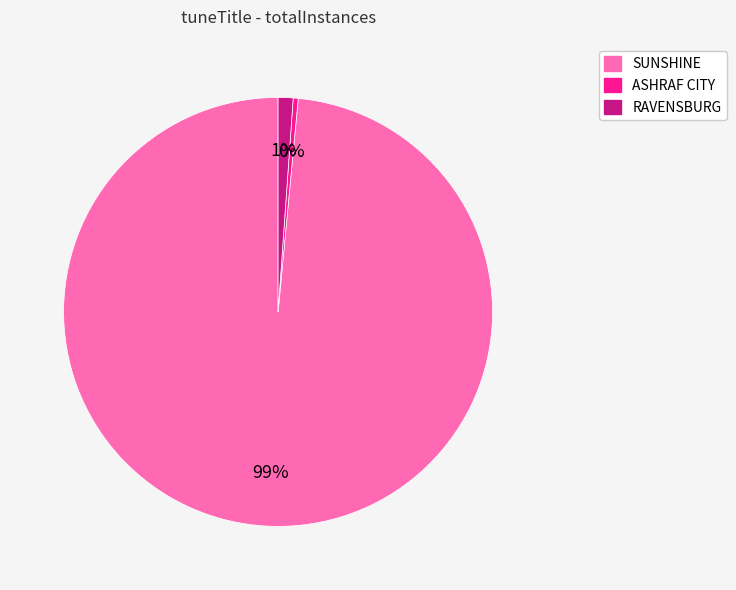

The SUNSHINE slice represents 99% of the pie. True or false?

True